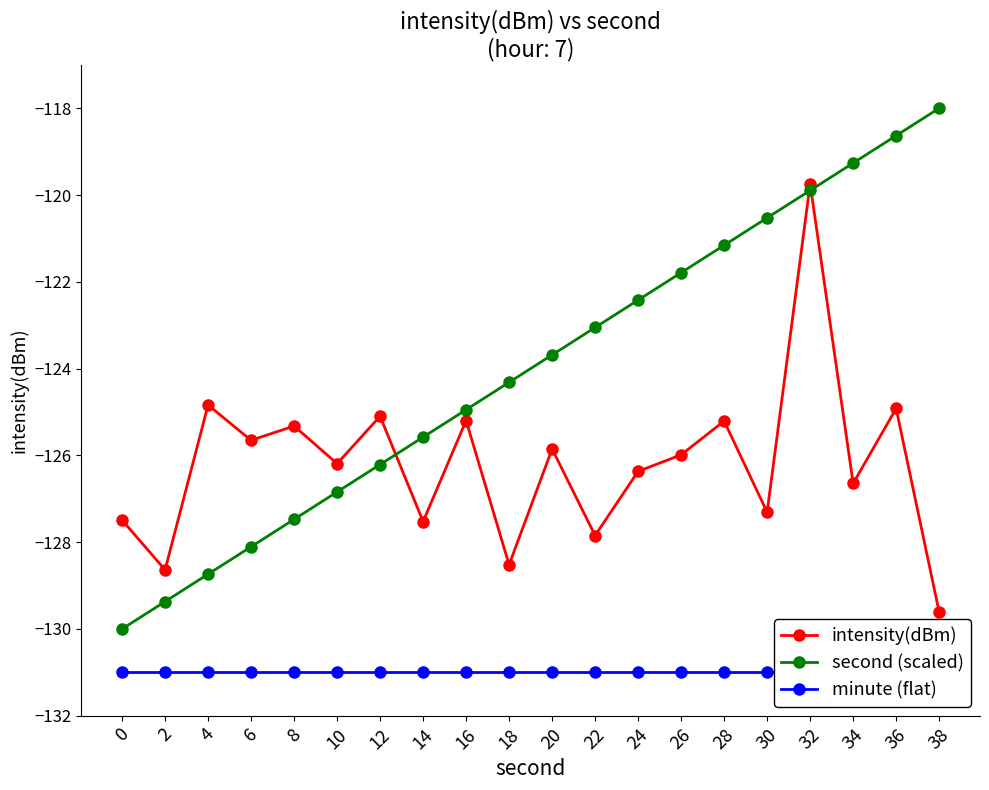

Where does the intensity(dBm) series first go above -125?

4